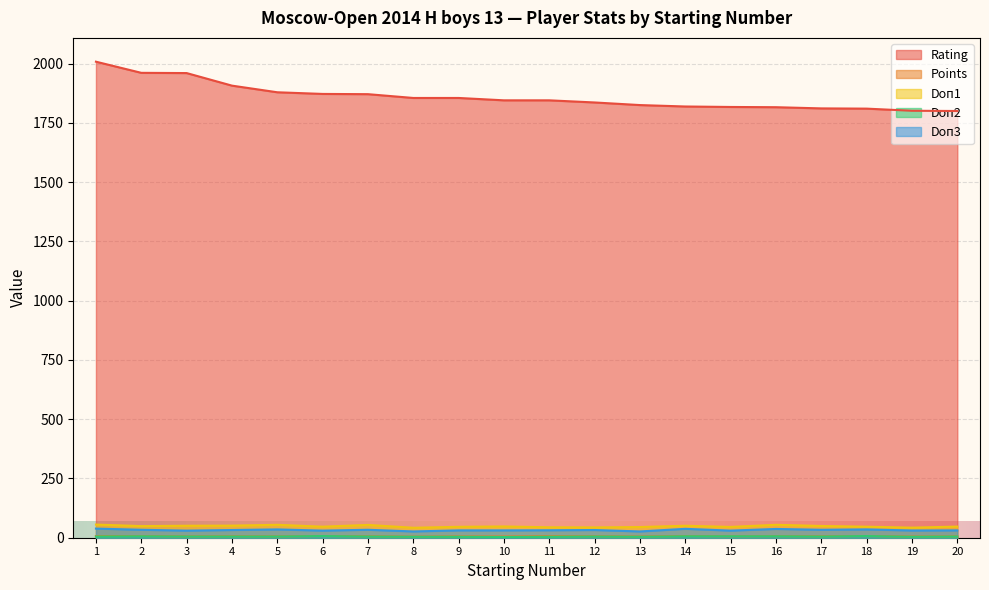

Reading left to right, what are all the values shown in this chart?

Rating: 2008.0	1961.0	1960.0	1907.0	1879.0	1872.0	1871.0	1855.0	1855.0	1845.0	1845.0	1836.0	1825.0	1819.0	1817.0	1816.0	1811.0	1810.0	1801.0	1800.0
Points: 7.0	7.0	5.5	6.0	5.5	7.0	6.0	4.5	5.5	5.0	6.5	6.0	5.0	7.0	6.0	6.5	6.0	7.0	5.0	5.5
Doп1: 55.5	49.0	50.5	51.0	54.5	46.5	54.0	42.0	46.0	47.5	44.0	43.5	45.0	50.5	45.5	54.5	49.5	46.5	42.5	47.0
Doп2: 5.0	6.0	5.0	5.0	5.0	7.0	5.0	4.0	4.0	3.0	4.0	5.0	4.0	6.0	6.0	6.0	5.0	7.0	4.0	5.0
Doп3: 38.5	33.5	30.0	32.5	35.0	30.0	33.5	26.5	31.0	31.0	31.5	32.5	26.5	37.5	30.0	37.0	33.5	35.0	30.5	31.0